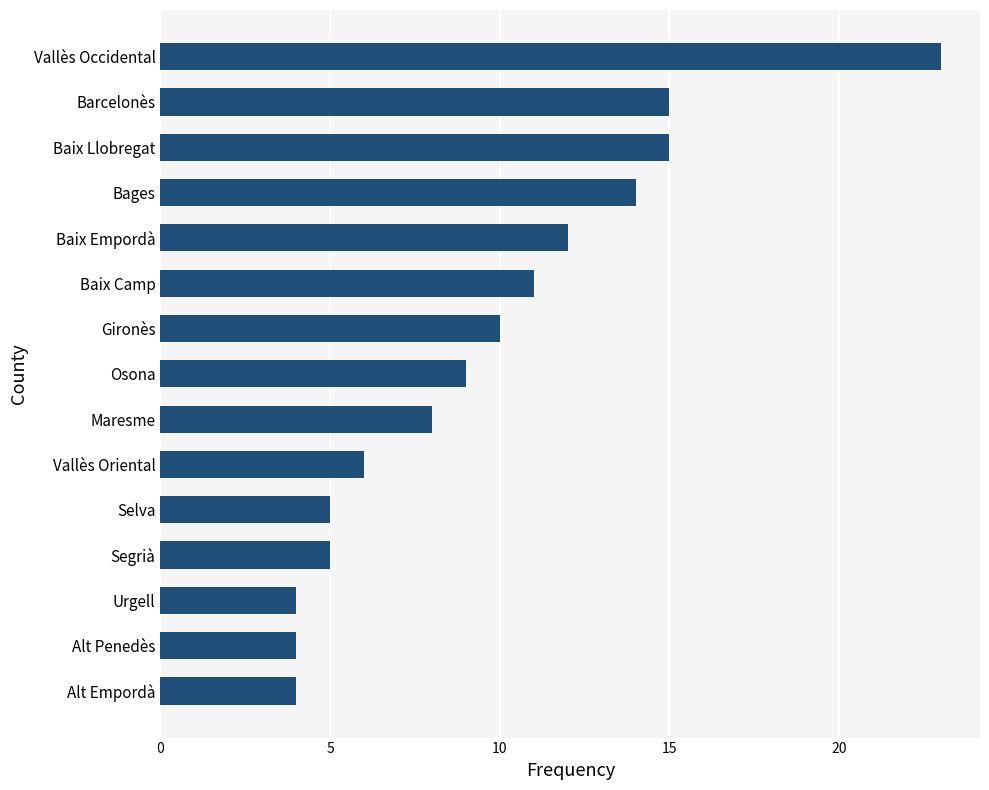

Which category has the highest value across all series?

Vallès Occidental